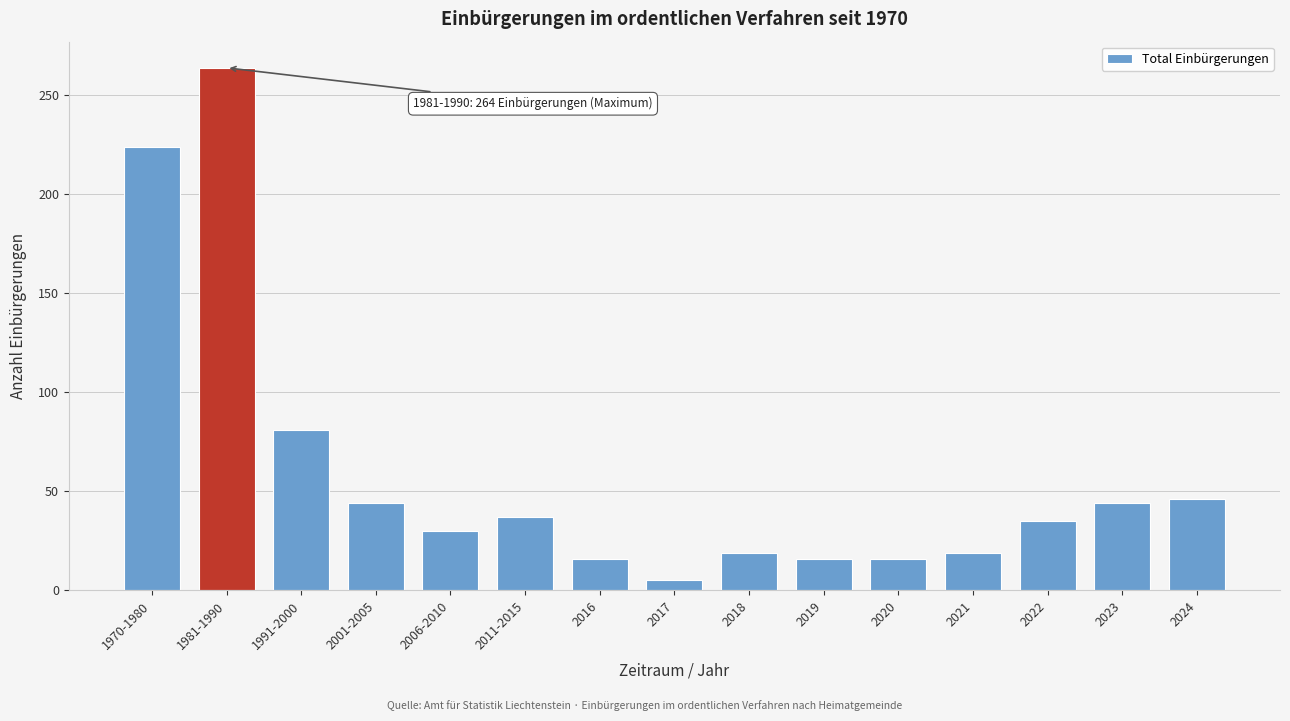

Reading left to right, what are all the values shown in this chart?

1970-1980=224	1981-1990=264	1991-2000=81	2001-2005=44	2006-2010=30	2011-2015=37	2016=16	2017=5	2018=19	2019=16	2020=16	2021=19	2022=35	2023=44	2024=46